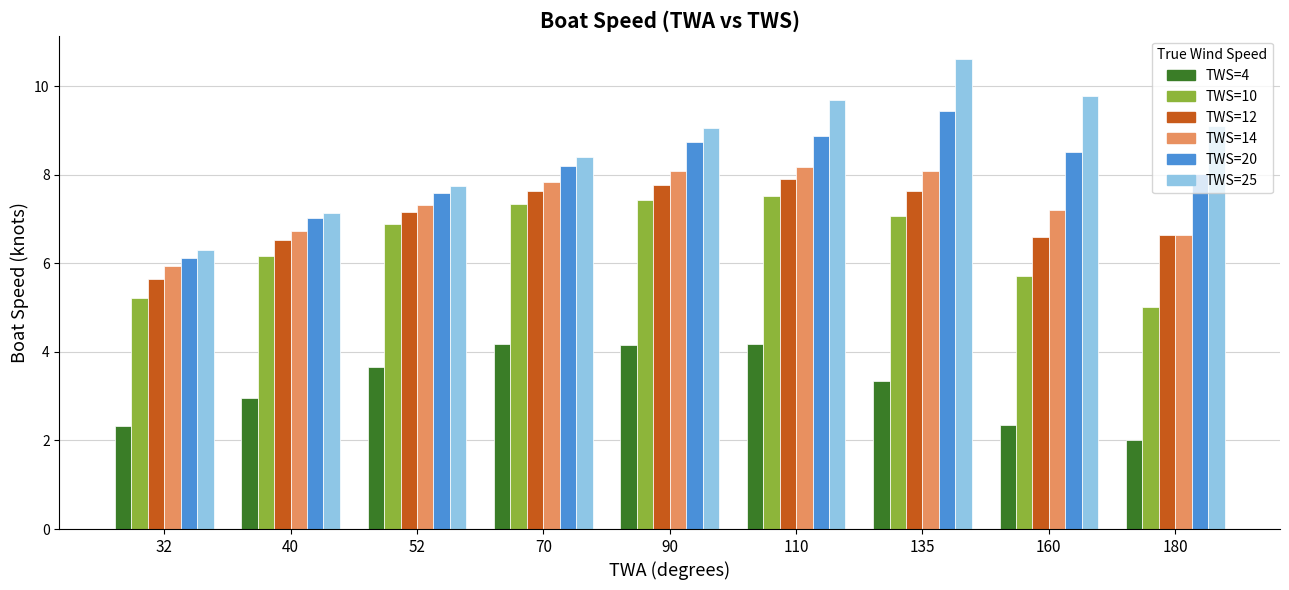

How many data points in TWS=12 are above 7?

5